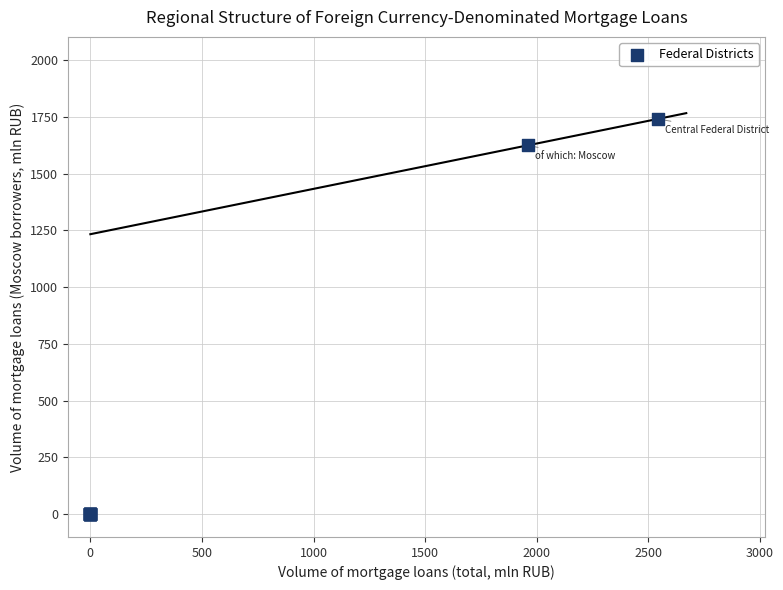

What Y value in the scatter plot is closest to 870?

1625